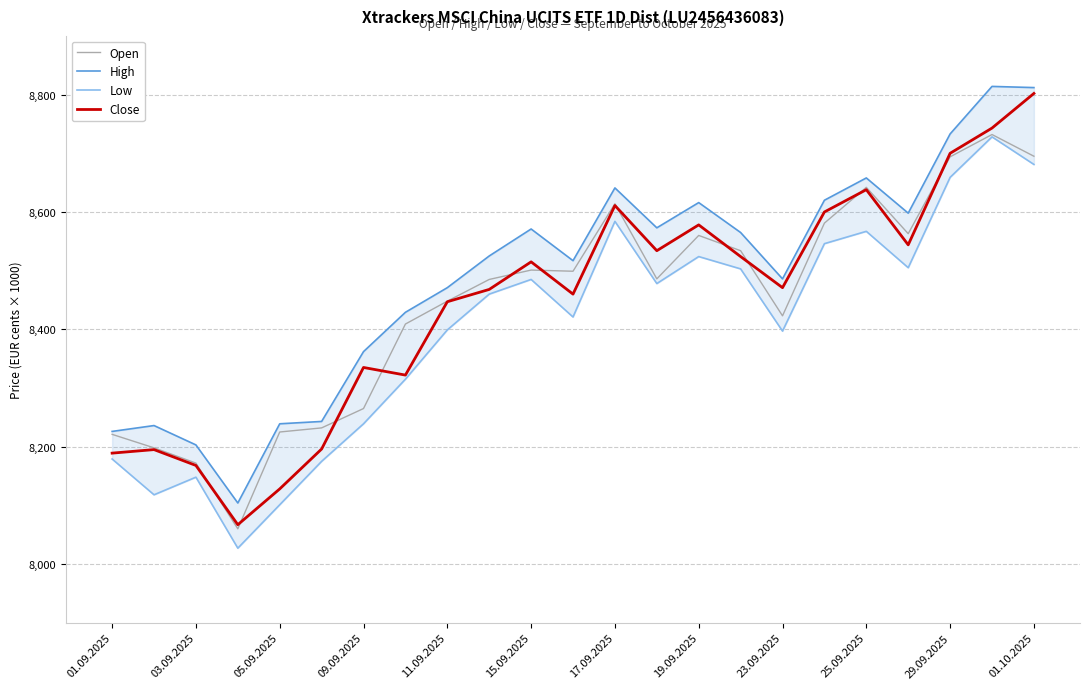

What is the sum of the Open values at 15.09.2025 and 01.09.2025?

16722